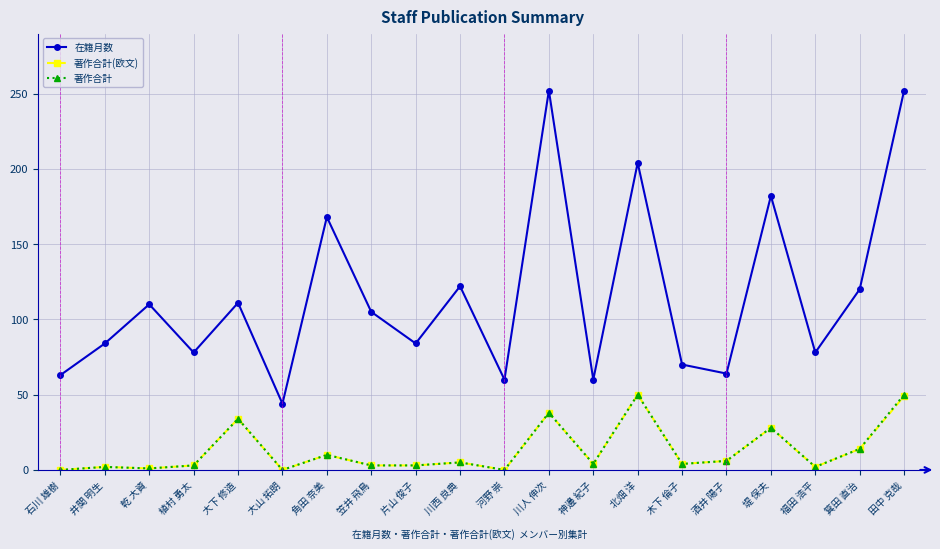

True or false: 著作合計(欧文) and 在籍月数 cross at least once.

False